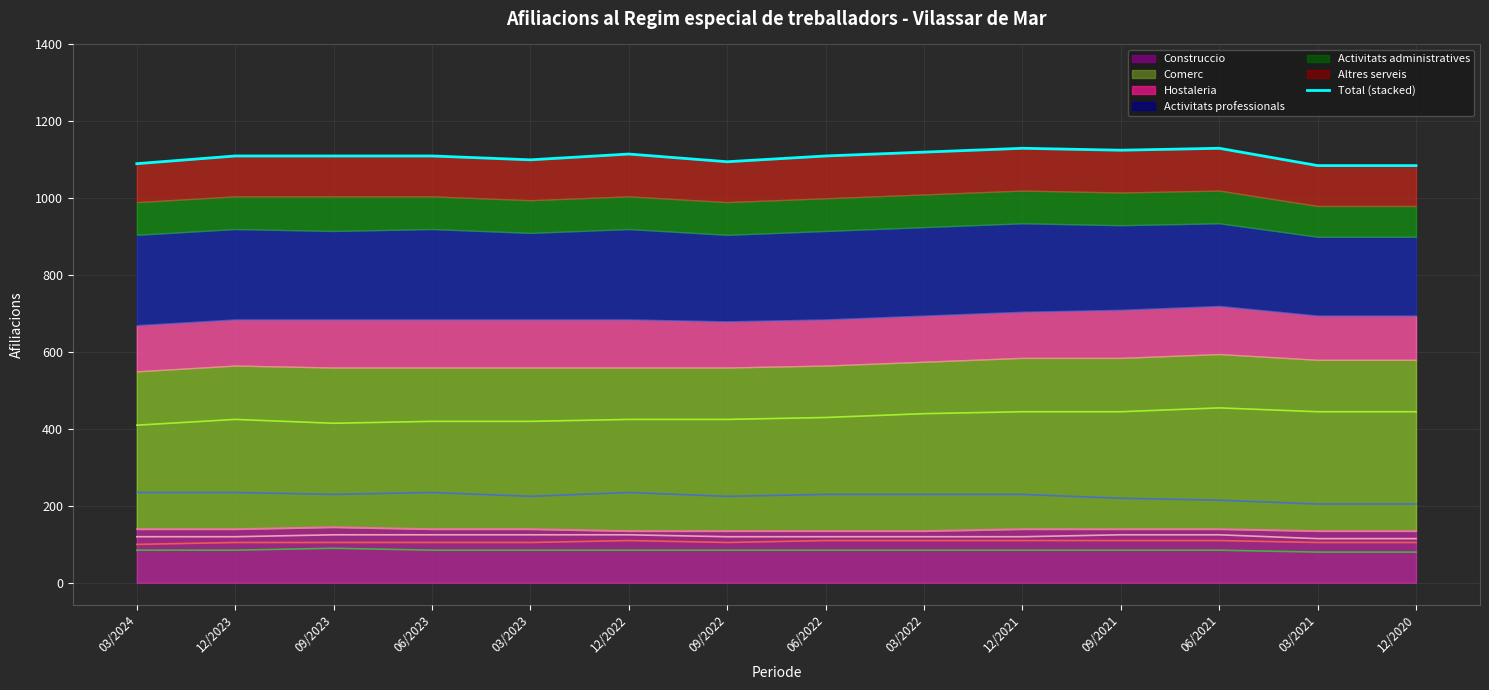

Does the chart display data point markers on the line(s)?

No